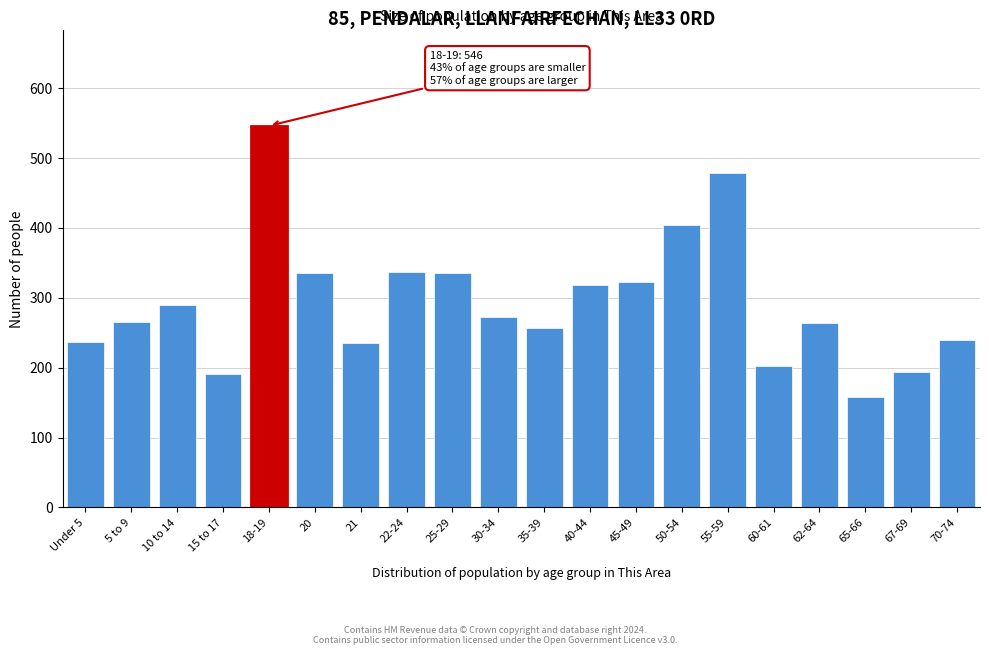

What is the label of the 3rd bar from the right?

65-66